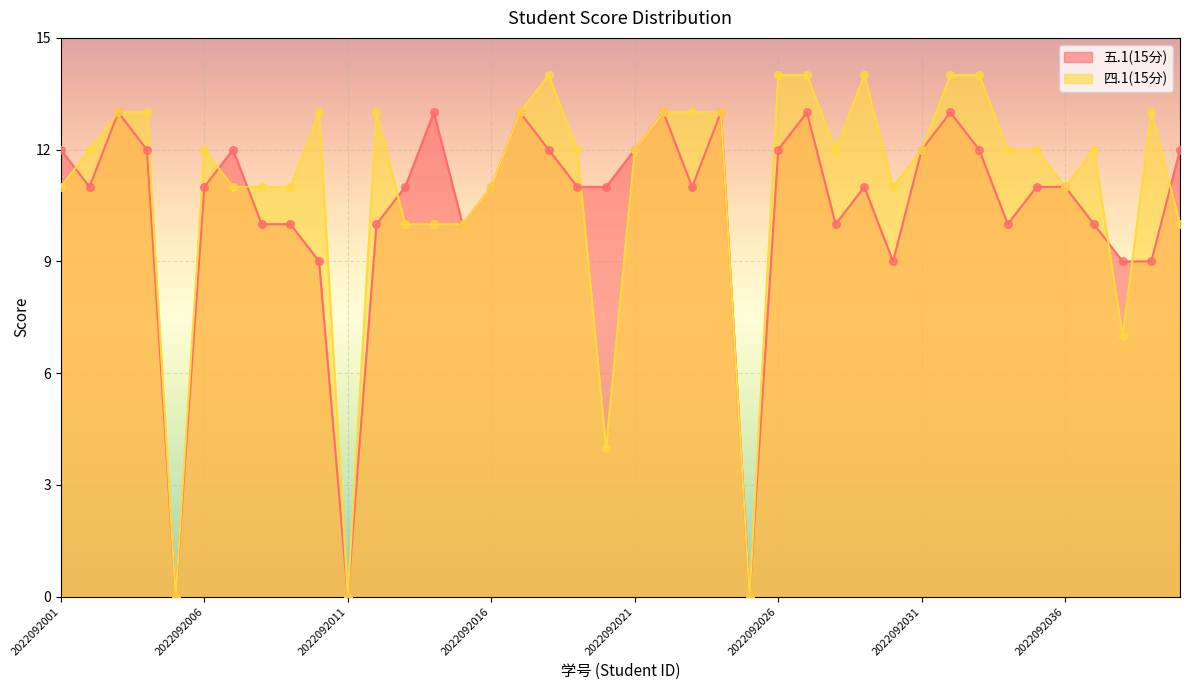

At how many categories does at least one series exceed 6?

37